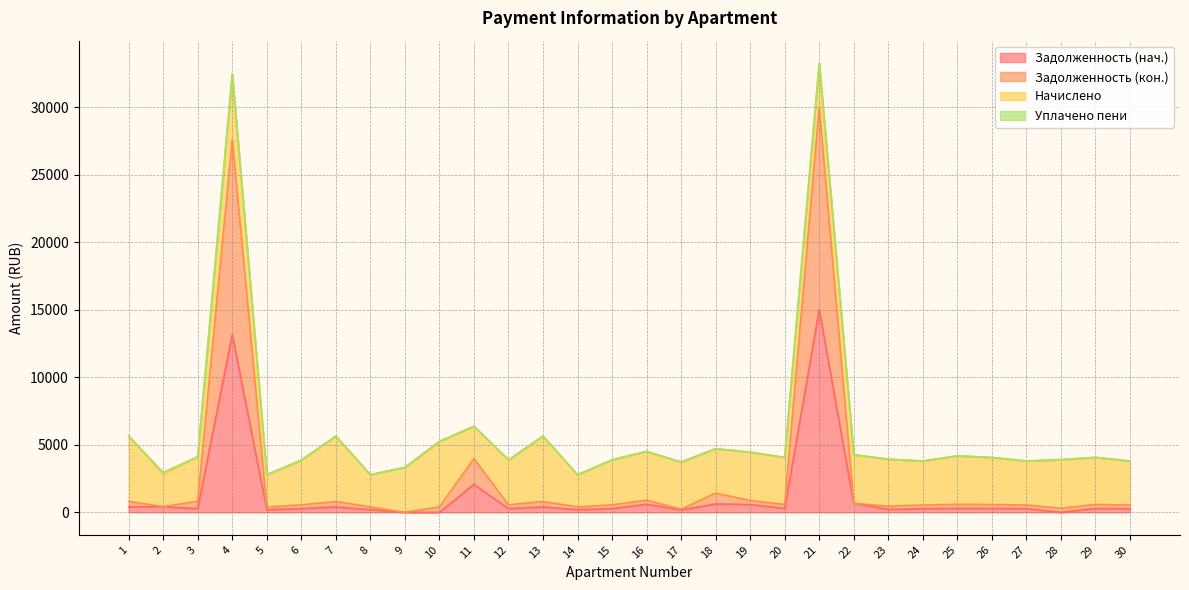

At which category is the sum across all series the highest?

21